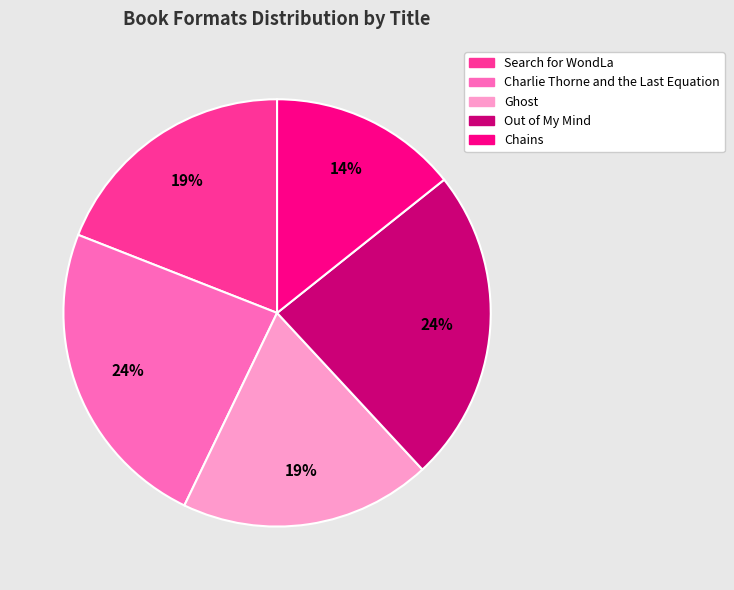

To the nearest percent, what portion does Ghost represent?

19%